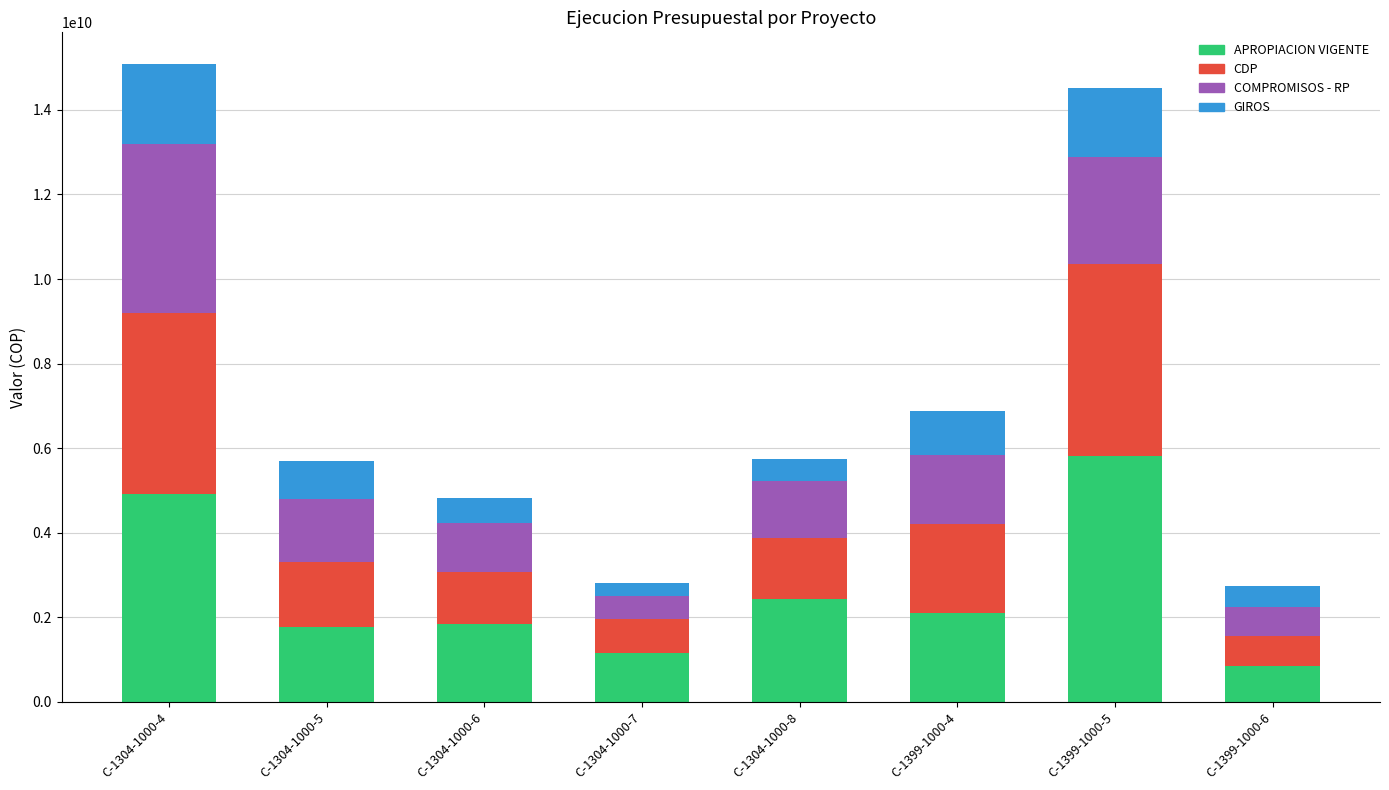

What is the total value across all series at C-1399-1000-5?

14523327806